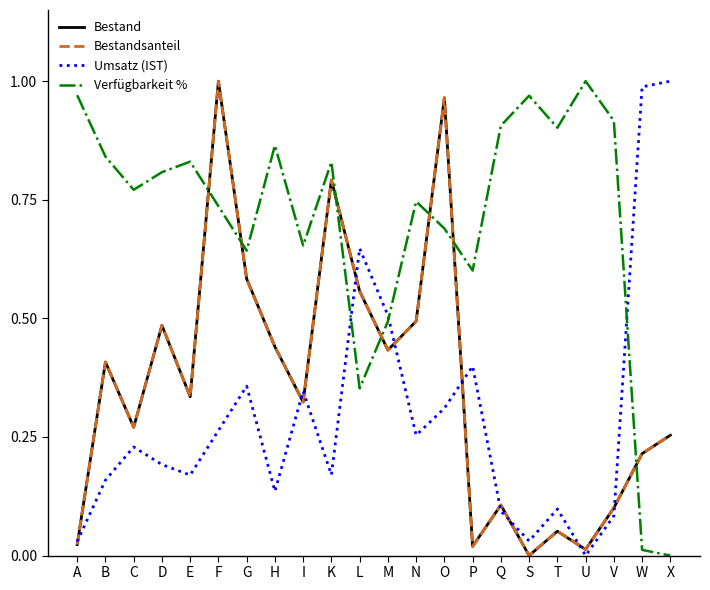

How many intersections are there between Bestandsanteil and Verfügbarkeit %?

7